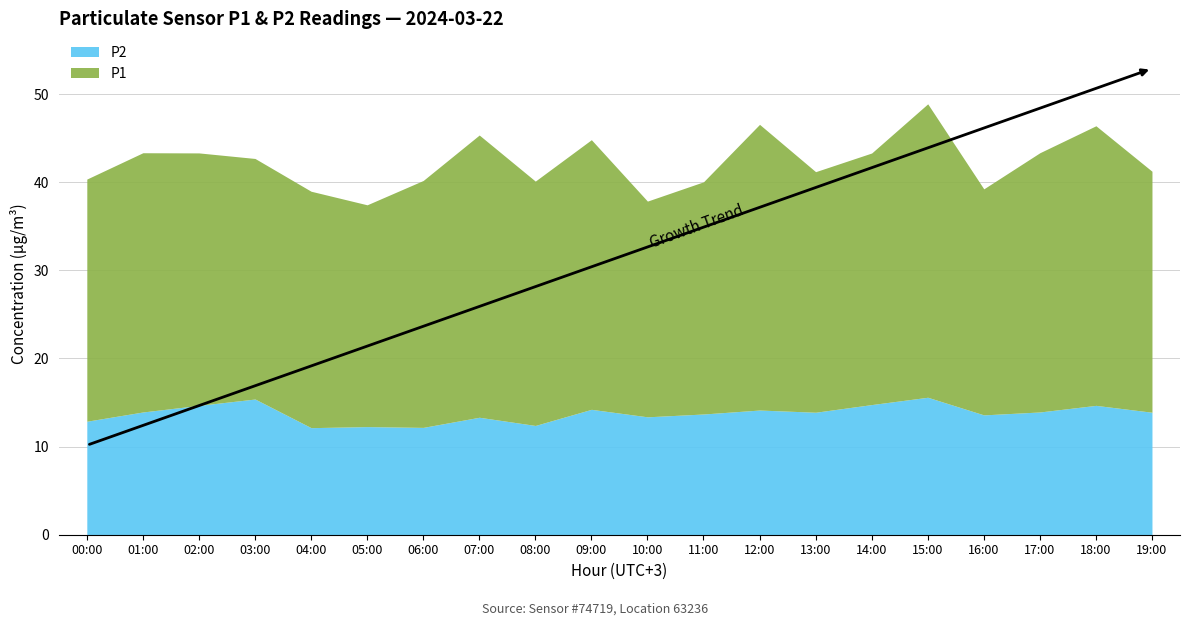

The P2 series shows 5.9 at 04:00. True or false?

False